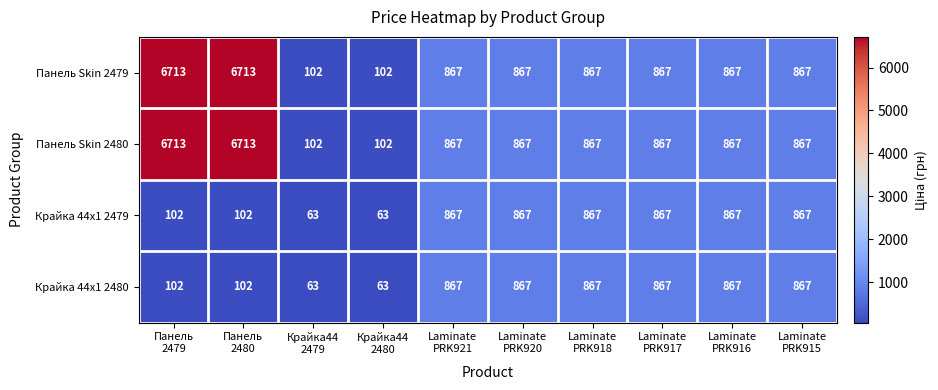

Count the number of data series in this chart.

4